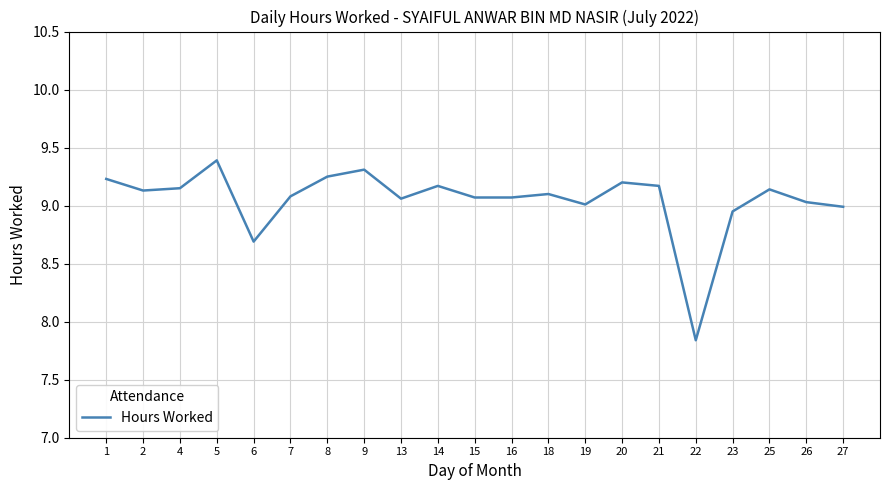

What is the change in value from 1 to 6?

-0.5